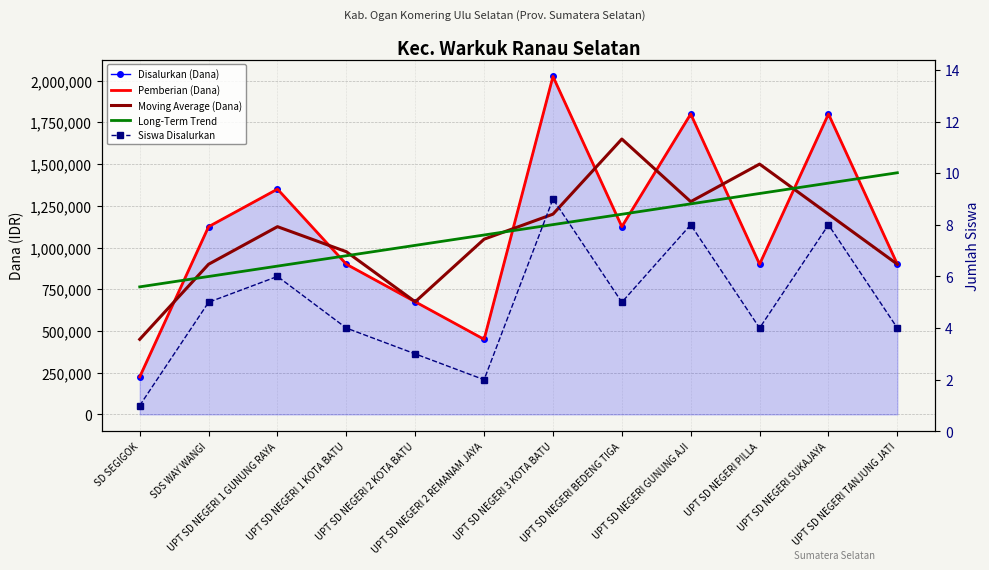

At which category is the sum across all series the highest?

UPT SD NEGERI 3 KOTA BATU